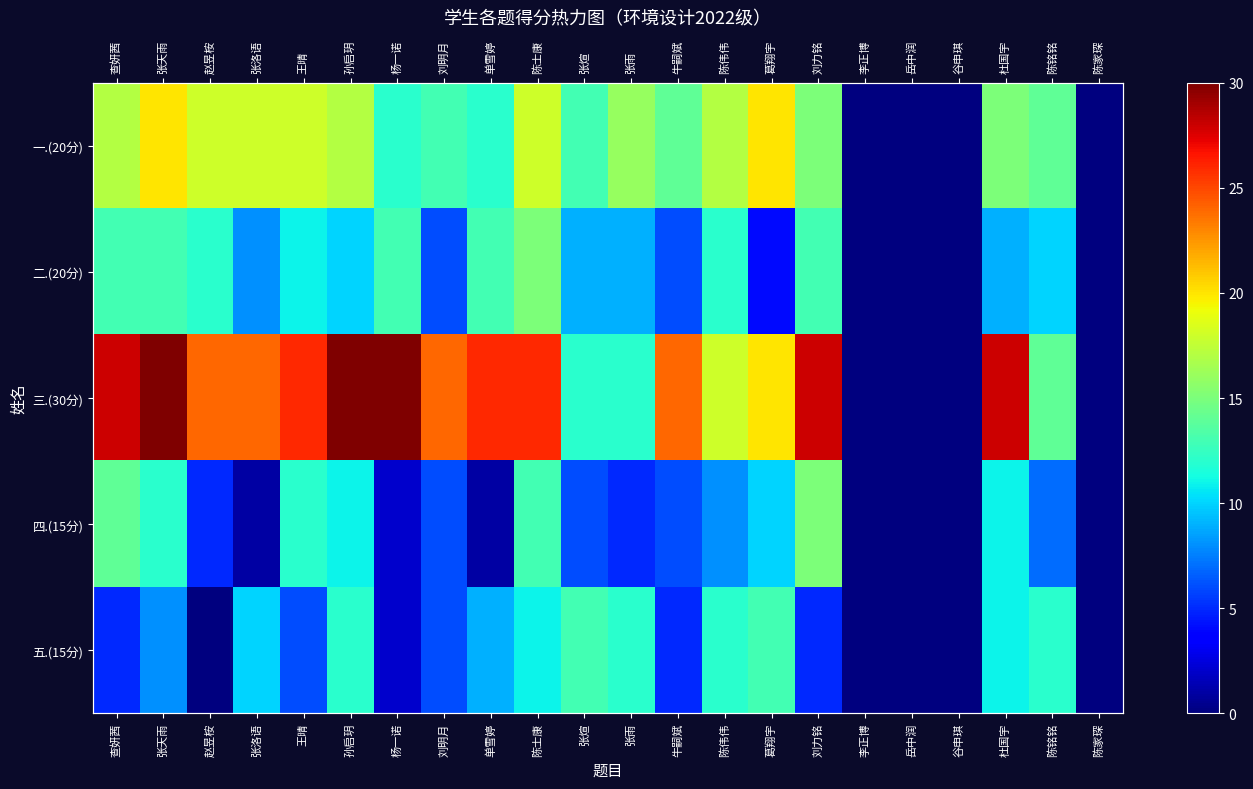

The 三.(30分) series shows 46 at 孙启玥. True or false?

False